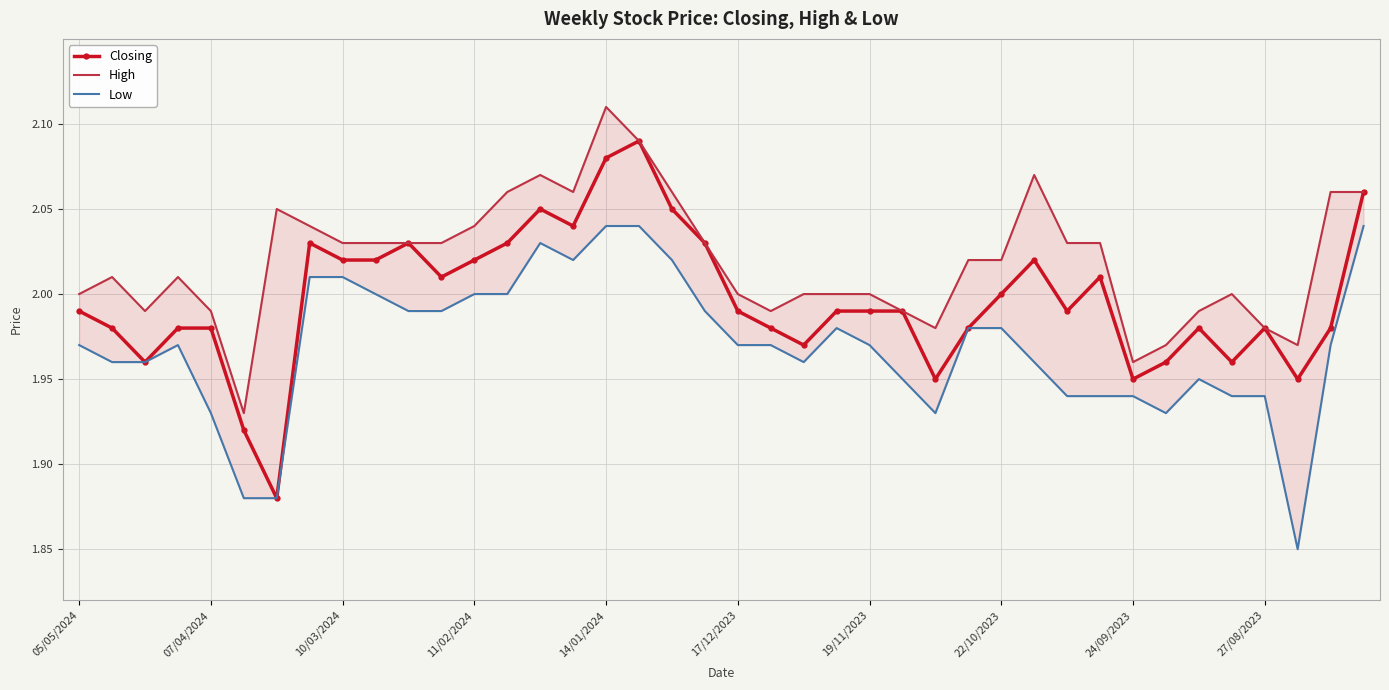

Read the High value at 24/09/2023.

2.0